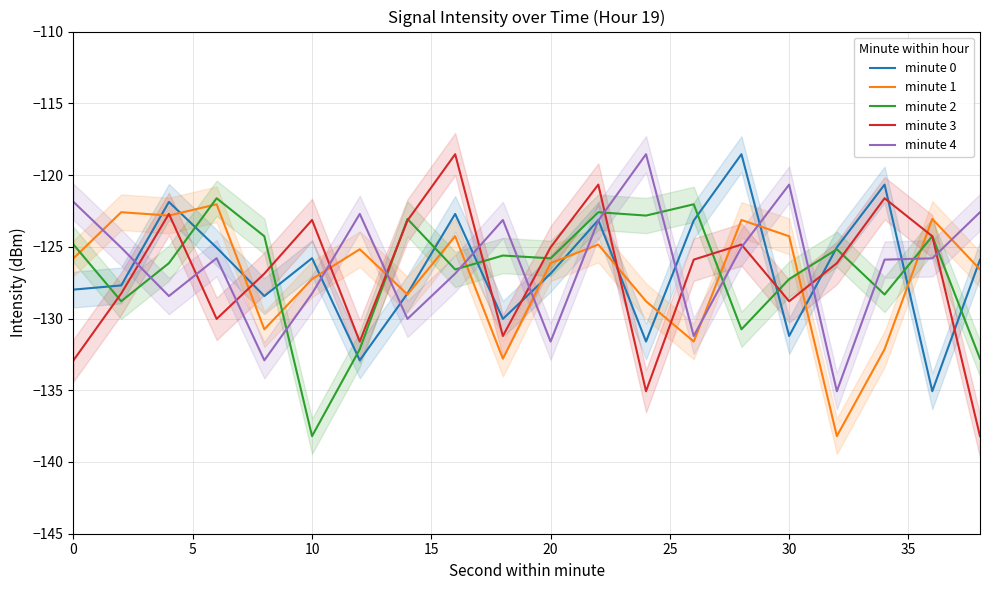

True or false: minute 3 has more than 0 interior local peaks.

True